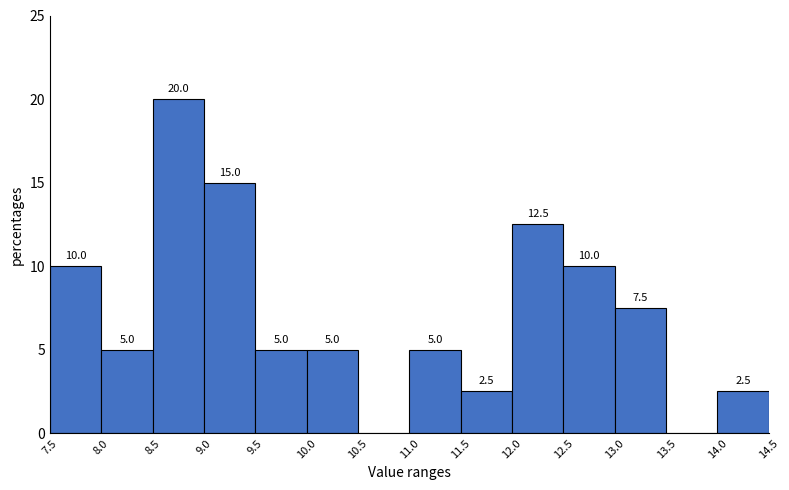

Which range on the x-axis has the tallest bar?

8.5 to 9.0